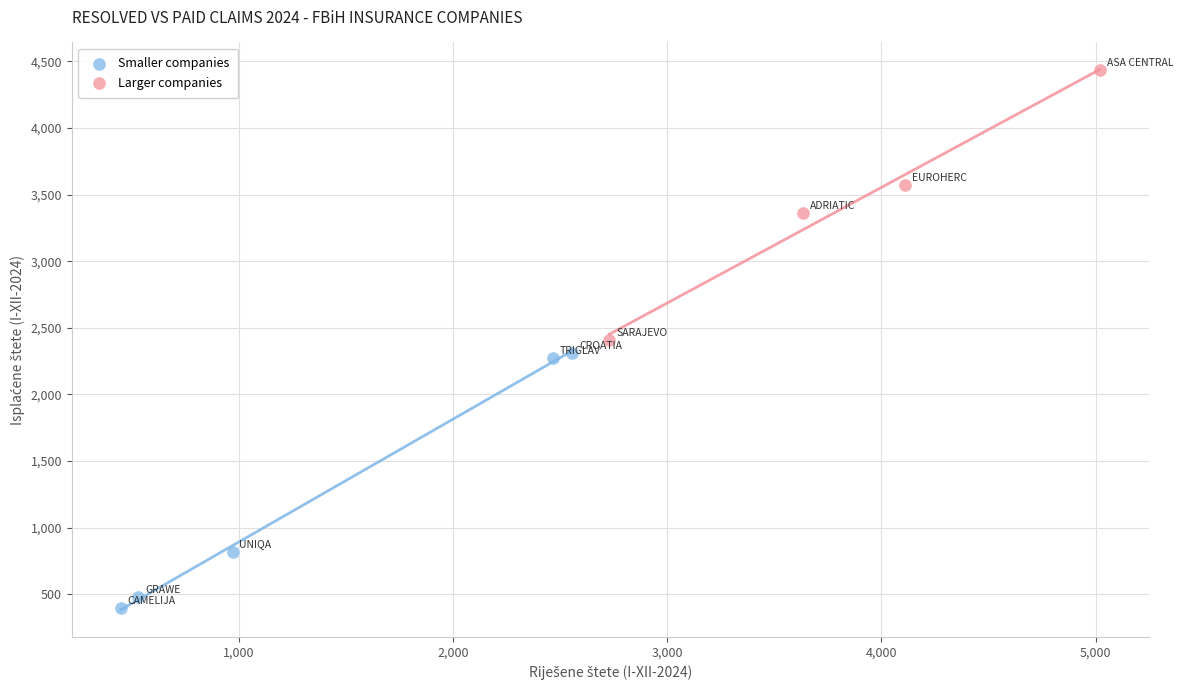

Which series reaches the maximum Y coordinate?

Larger companies